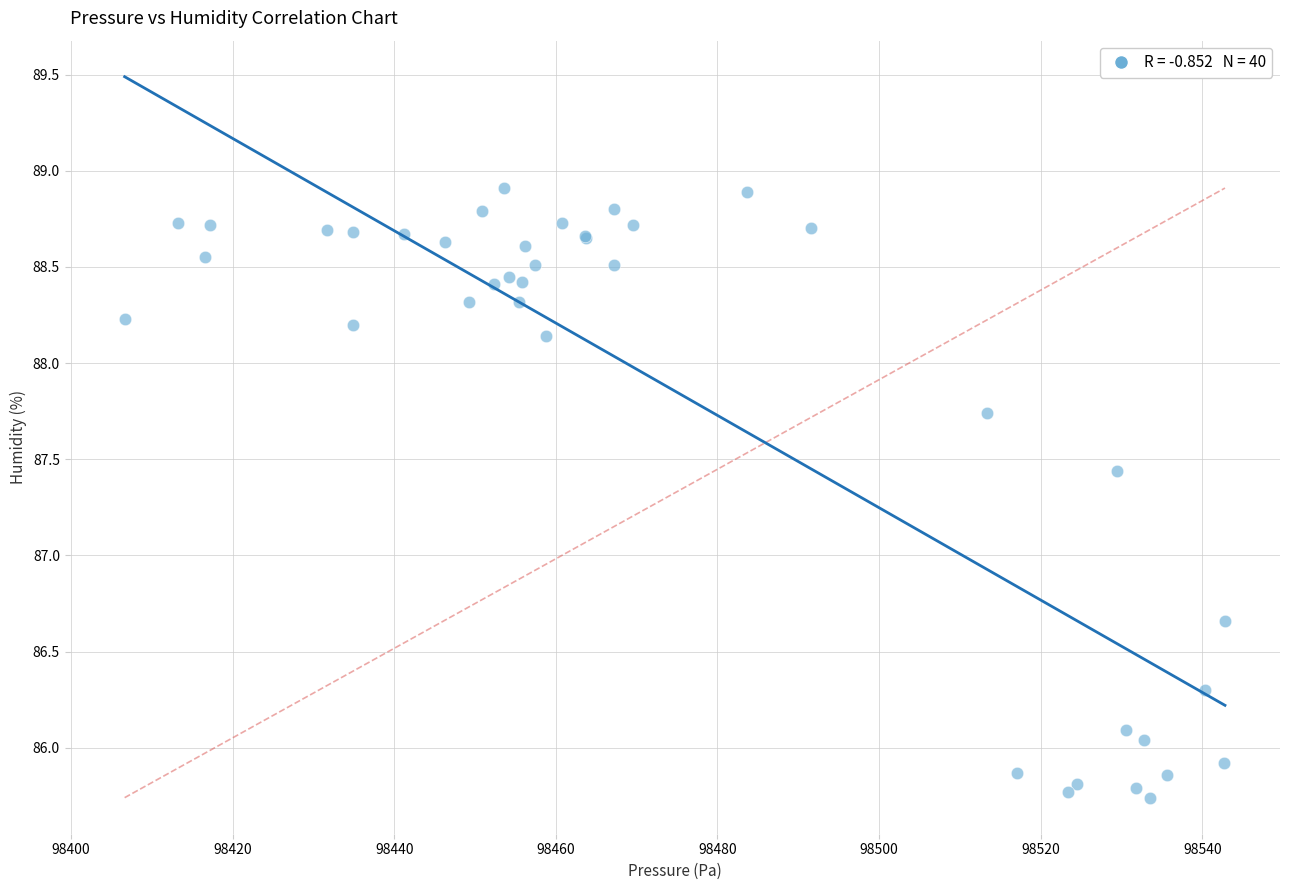

What Y value in the scatter plot is closest to 87?

86.7